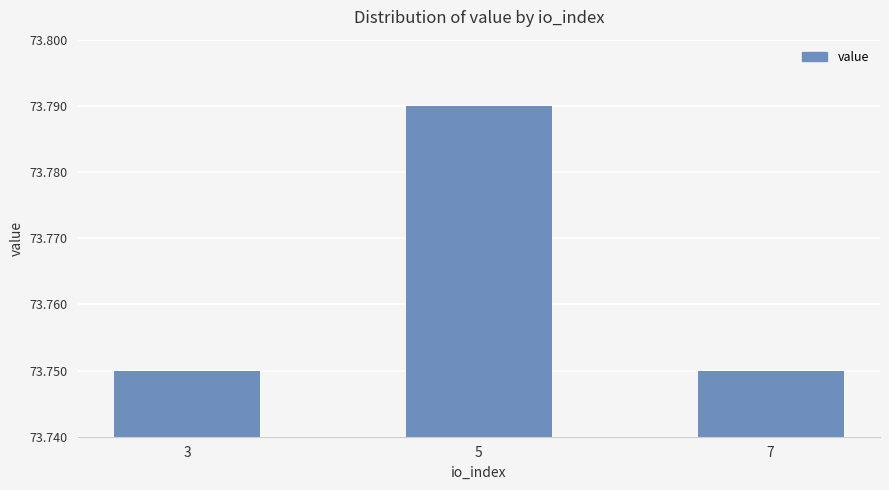

Which category has the highest value across all series?

5